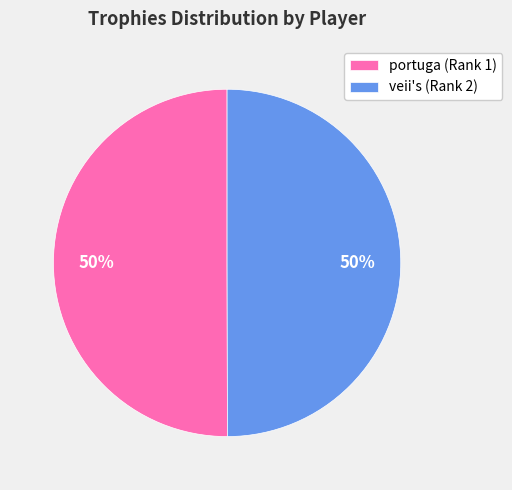

Is it true that veii's (Rank 2) is 50% of the pie?

True